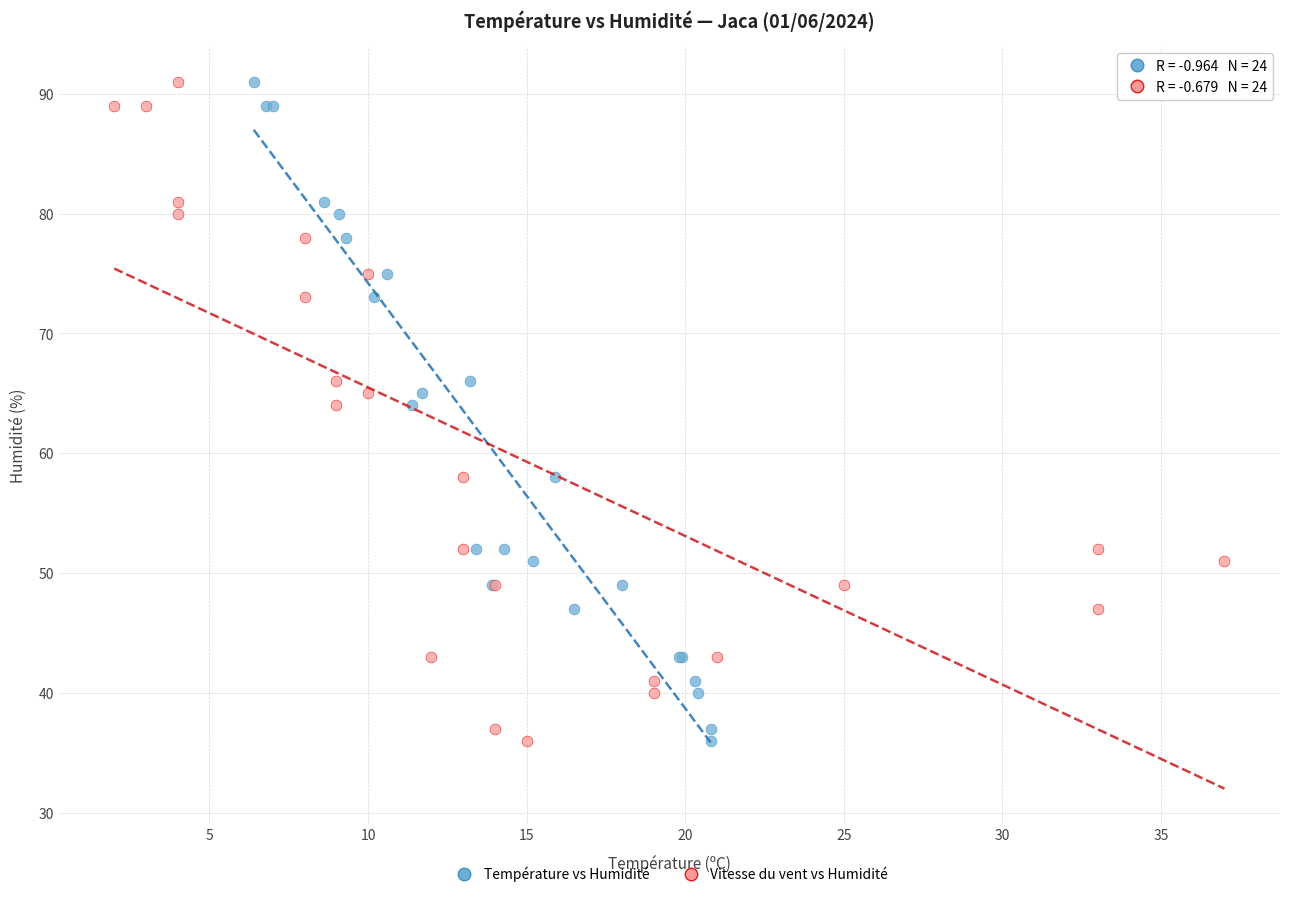

What are all the series names shown in the legend?

Température vs Humidité, Vitesse du vent vs Humidité